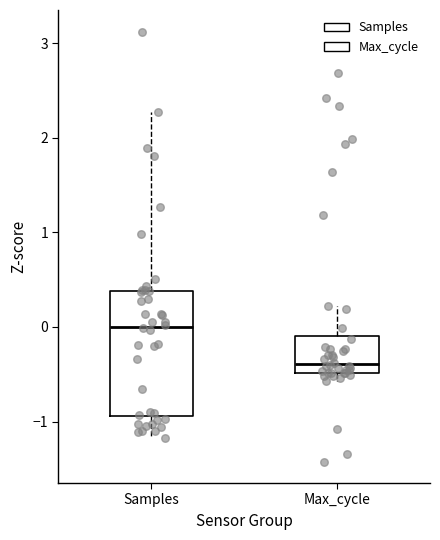

Which box is the tallest, from its lower edge to its upper edge?

Samples